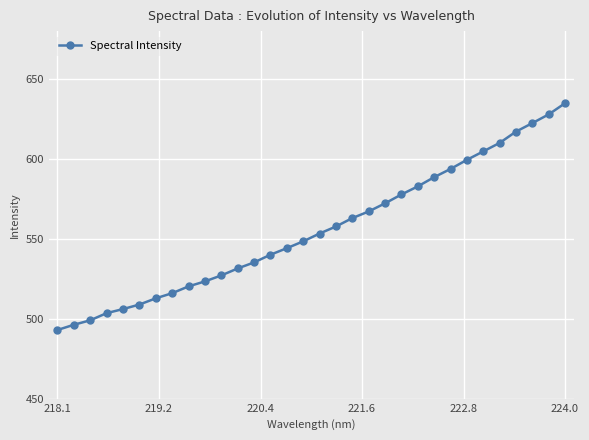

What is the greatest value displayed?

634.9